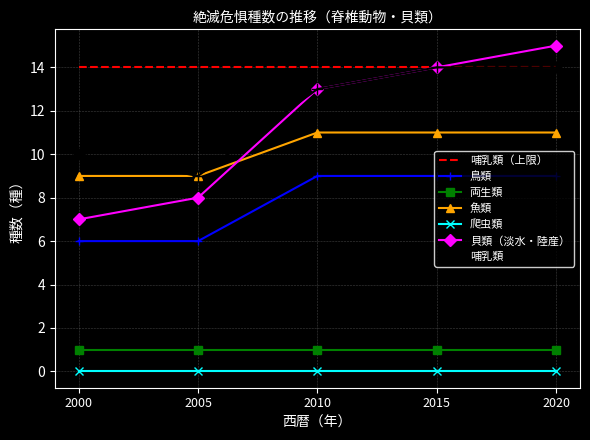

Which series has the widest spread of values?

貝類（淡水・陸産）